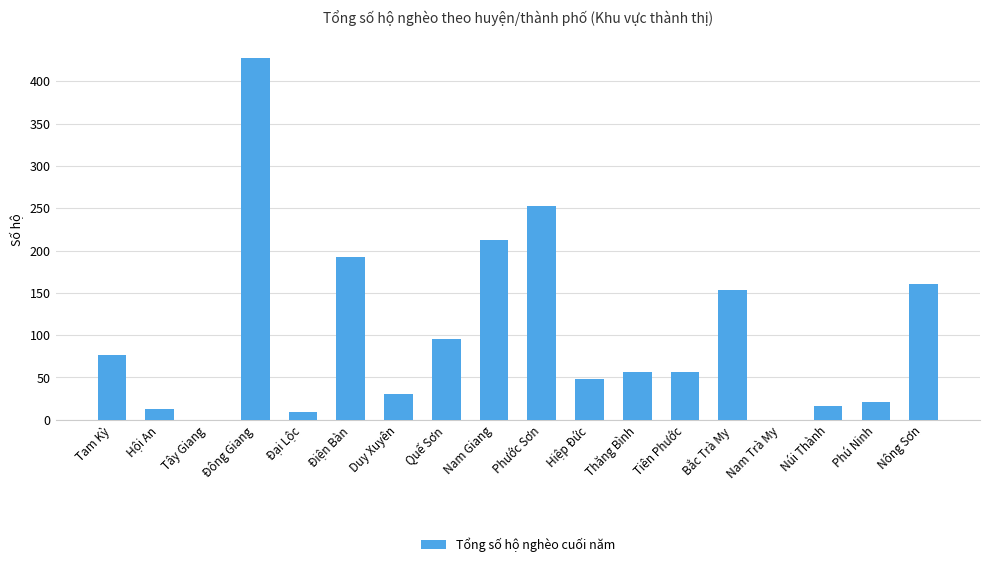

True or false: the data shows 15 at Duy Xuyên.

False